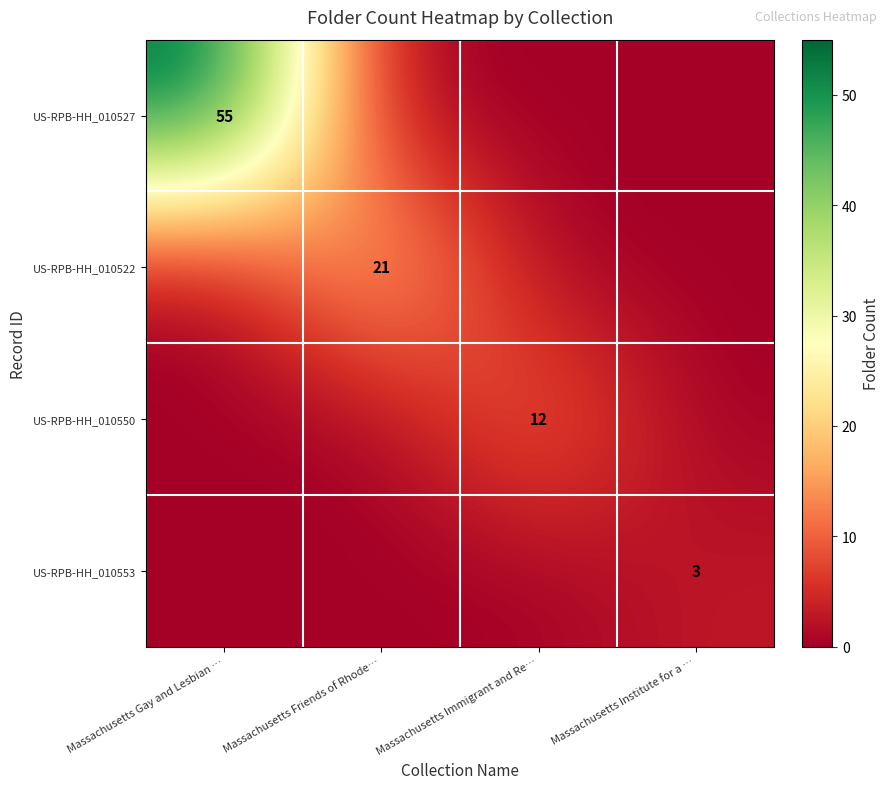

At which category is the sum across all series the highest?

Massachusetts Gay and Lesbian …